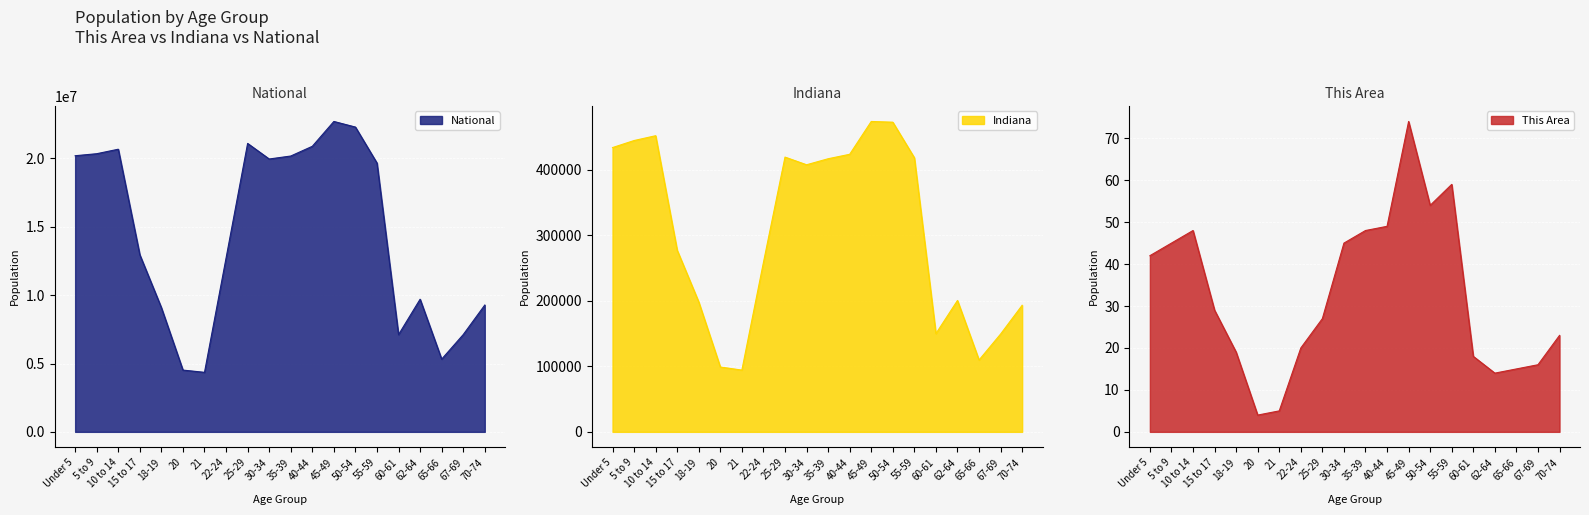

Which series has the largest total across all categories?

National